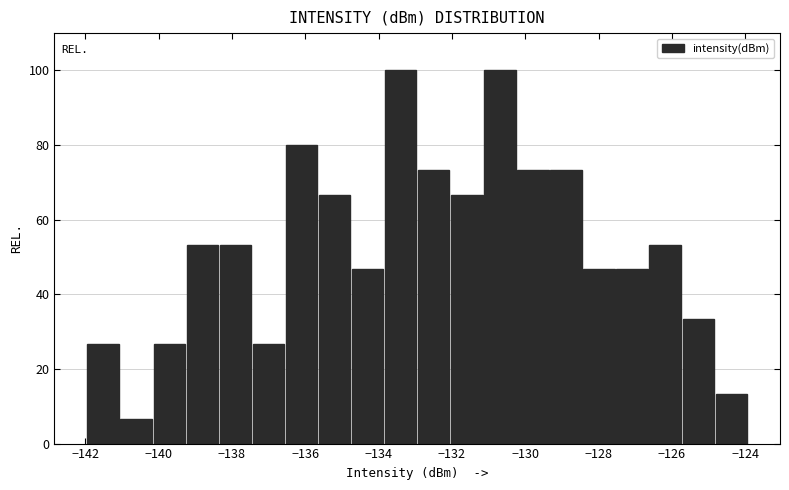

Reading left to right, list every bar in this chart as the range it spans on the x-axis followed by its height. Neither the bar edges nor the heights are printed on the chart, so give them approximately, as read against the axes.

-142.0 to -141.0: 26
-141.0 to -140.2: 6
-140.2 to -139.2: 26
-139.2 to -138.4: 54
-138.4 to -137.4: 54
-137.4 to -136.6: 26
-136.6 to -135.6: 80
-135.6 to -134.8: 66
-134.8 to -133.8: 46
-133.8 to -133.0: 100
-133.0 to -132.0: 74
-132.0 to -131.2: 66
-131.2 to -130.2: 100
-130.2 to -129.4: 74
-129.4 to -128.4: 74
-128.4 to -127.6: 46
-127.6 to -126.6: 46
-126.6 to -125.8: 54
-125.8 to -124.8: 34
-124.8 to -124.0: 14